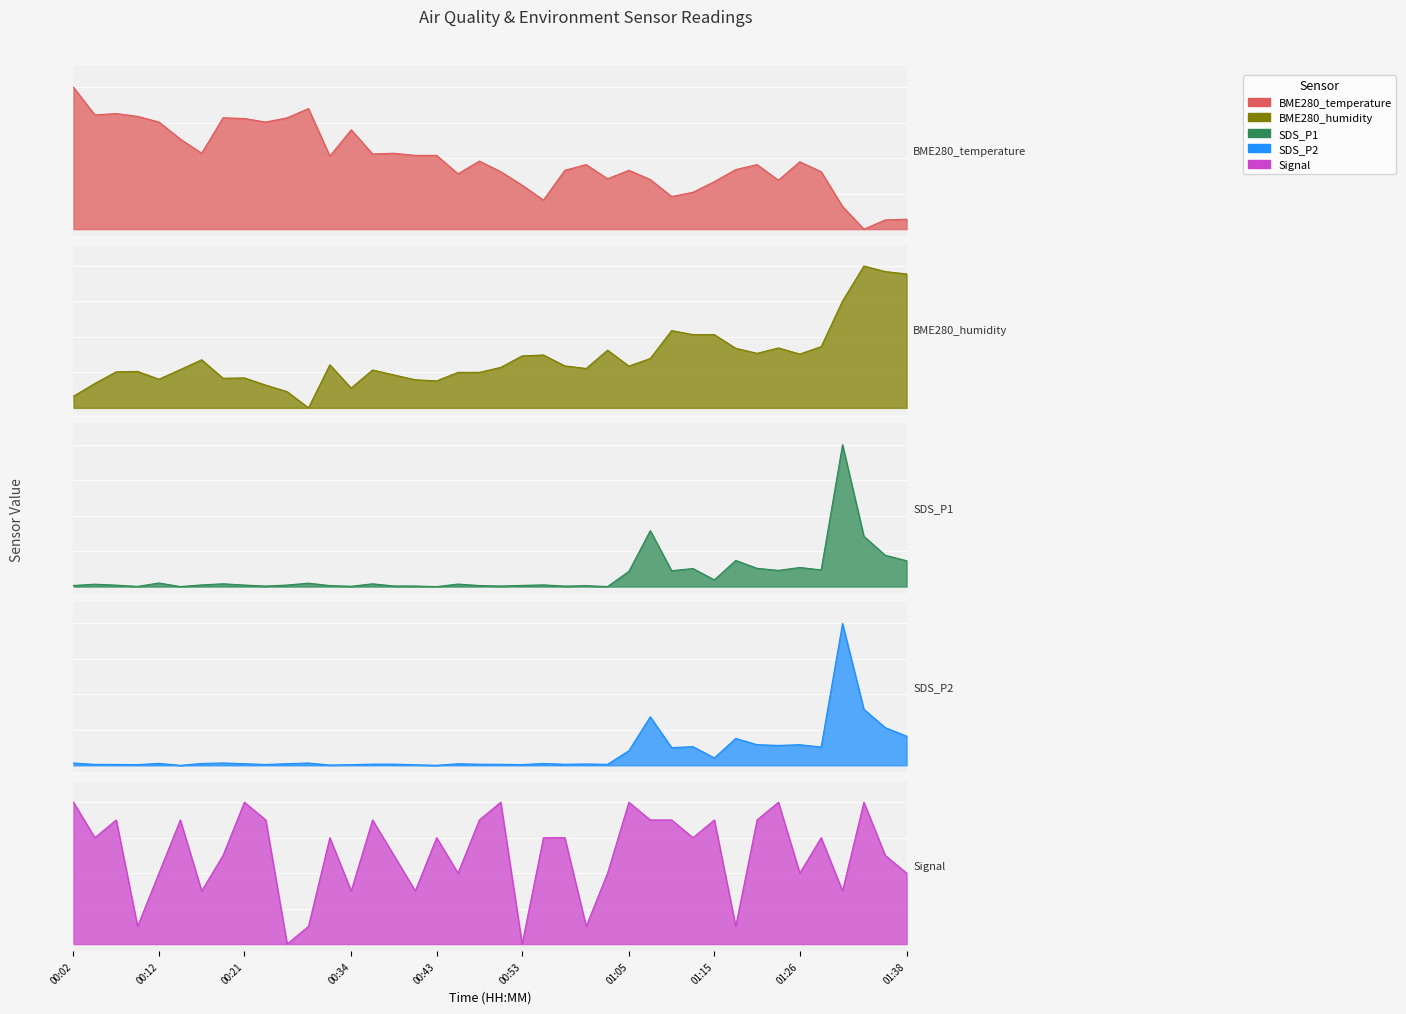

Reading left to right, extract all data points from this chart.

BME280_temperature: 00:02=1.0	00:04=0.8	00:07=0.8	00:09=0.8	00:12=0.8	00:14=0.6	00:17=0.5	00:19=0.8	00:21=0.8	00:24=0.8	00:26=0.8	00:29=0.8	00:31=0.5	00:34=0.7	00:36=0.5	00:39=0.5	00:41=0.5	00:43=0.5	00:46=0.4	00:48=0.5	00:51=0.4	00:53=0.3	00:56=0.2	00:58=0.4	01:00=0.5	01:03=0.4	01:05=0.4	01:08=0.3	01:10=0.2	01:13=0.3	01:15=0.3	01:18=0.4	01:21=0.5	01:23=0.3	01:26=0.5	01:28=0.4	01:31=0.2	01:33=0.0	01:36=0.1	01:38=0.1
BME280_humidity: 00:02=0.1	00:04=0.2	00:07=0.3	00:09=0.3	00:12=0.2	00:14=0.3	00:17=0.3	00:19=0.2	00:21=0.2	00:24=0.2	00:26=0.1	00:29=0.0	00:31=0.3	00:34=0.1	00:36=0.3	00:39=0.2	00:41=0.2	00:43=0.2	00:46=0.3	00:48=0.3	00:51=0.3	00:53=0.4	00:56=0.4	00:58=0.3	01:00=0.3	01:03=0.4	01:05=0.3	01:08=0.3	01:10=0.5	01:13=0.5	01:15=0.5	01:18=0.4	01:21=0.4	01:23=0.4	01:26=0.4	01:28=0.4	01:31=0.8	01:33=1.0	01:36=1.0	01:38=0.9
SDS_P1: 00:02=0.0	00:04=0.0	00:07=0.0	00:09=0.0	00:12=0.0	00:14=0.0	00:17=0.0	00:19=0.0	00:21=0.0	00:24=0.0	00:26=0.0	00:29=0.0	00:31=0.0	00:34=0.0	00:36=0.0	00:39=0.0	00:41=0.0	00:43=0.0	00:46=0.0	00:48=0.0	00:51=0.0	00:53=0.0	00:56=0.0	00:58=0.0	01:00=0.0	01:03=0.0	01:05=0.1	01:08=0.4	01:10=0.1	01:13=0.1	01:15=0.0	01:18=0.2	01:21=0.1	01:23=0.1	01:26=0.1	01:28=0.1	01:31=1.0	01:33=0.4	01:36=0.2	01:38=0.2
SDS_P2: 00:02=0.0	00:04=0.0	00:07=0.0	00:09=0.0	00:12=0.0	00:14=0.0	00:17=0.0	00:19=0.0	00:21=0.0	00:24=0.0	00:26=0.0	00:29=0.0	00:31=0.0	00:34=0.0	00:36=0.0	00:39=0.0	00:41=0.0	00:43=0.0	00:46=0.0	00:48=0.0	00:51=0.0	00:53=0.0	00:56=0.0	00:58=0.0	01:00=0.0	01:03=0.0	01:05=0.1	01:08=0.3	01:10=0.1	01:13=0.1	01:15=0.1	01:18=0.2	01:21=0.1	01:23=0.1	01:26=0.1	01:28=0.1	01:31=1.0	01:33=0.4	01:36=0.3	01:38=0.2
Signal: 00:02=1.0	00:04=0.8	00:07=0.9	00:09=0.1	00:12=0.5	00:14=0.9	00:17=0.4	00:19=0.6	00:21=1.0	00:24=0.9	00:26=0.0	00:29=0.1	00:31=0.8	00:34=0.4	00:36=0.9	00:39=0.6	00:41=0.4	00:43=0.8	00:46=0.5	00:48=0.9	00:51=1.0	00:53=0.0	00:56=0.8	00:58=0.8	01:00=0.1	01:03=0.5	01:05=1.0	01:08=0.9	01:10=0.9	01:13=0.8	01:15=0.9	01:18=0.1	01:21=0.9	01:23=1.0	01:26=0.5	01:28=0.8	01:31=0.4	01:33=1.0	01:36=0.6	01:38=0.5